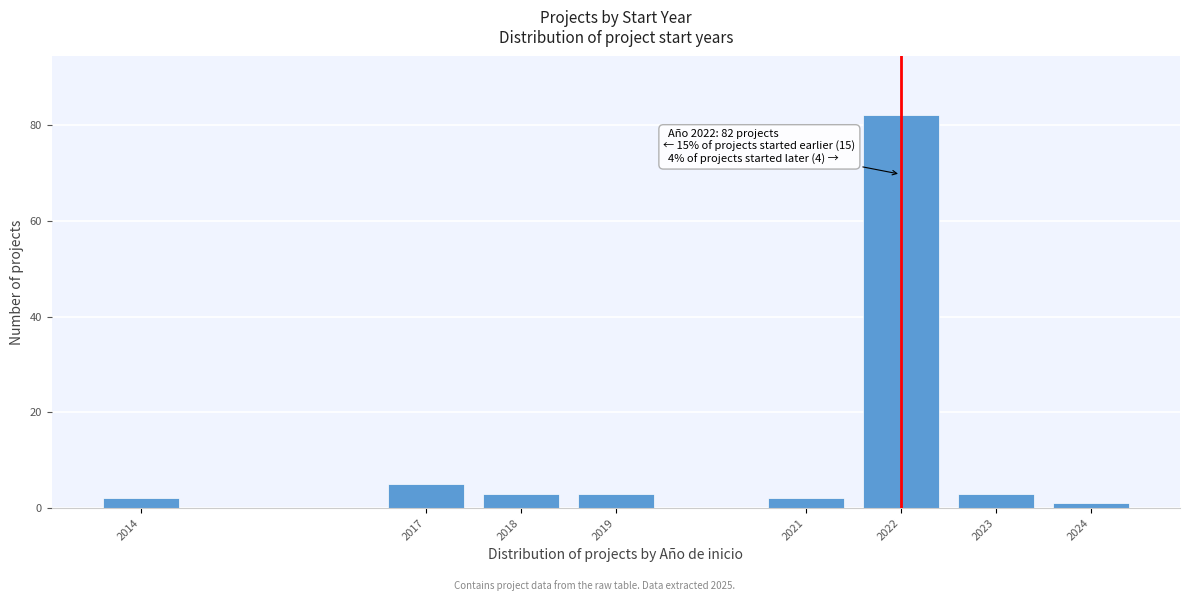

Reading left to right, what are all the values shown in this chart?

2014=2	2017=5	2018=3	2019=3	2021=2	2022=82	2023=3	2024=1